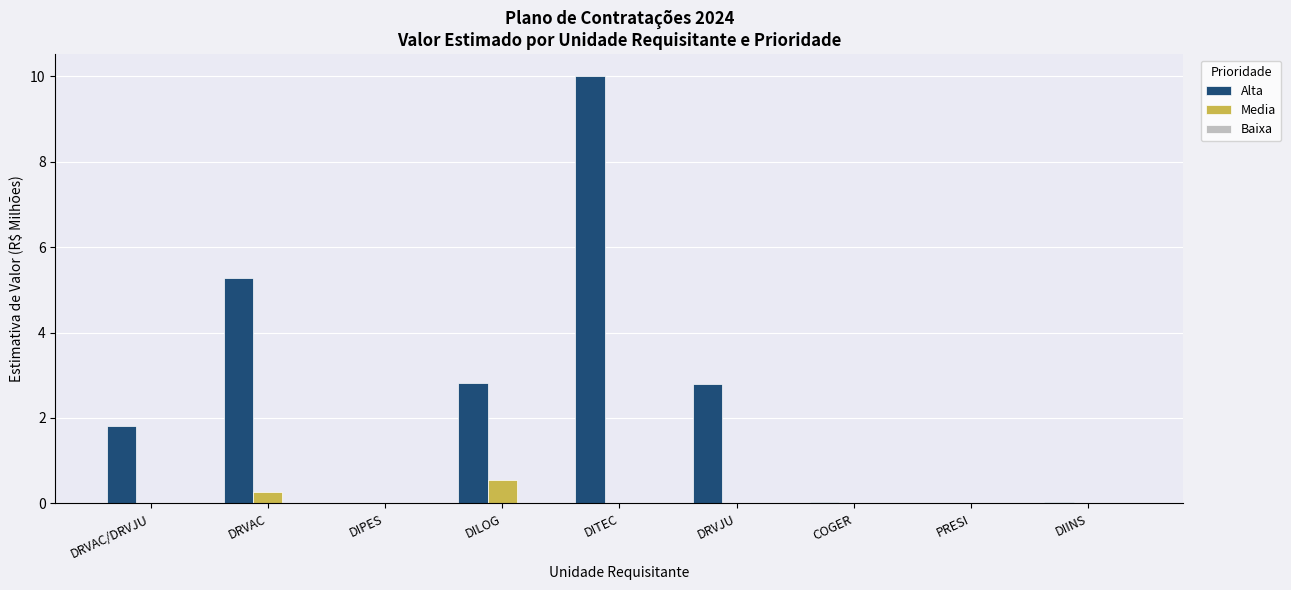

What is the maximum value for Media?

0.5